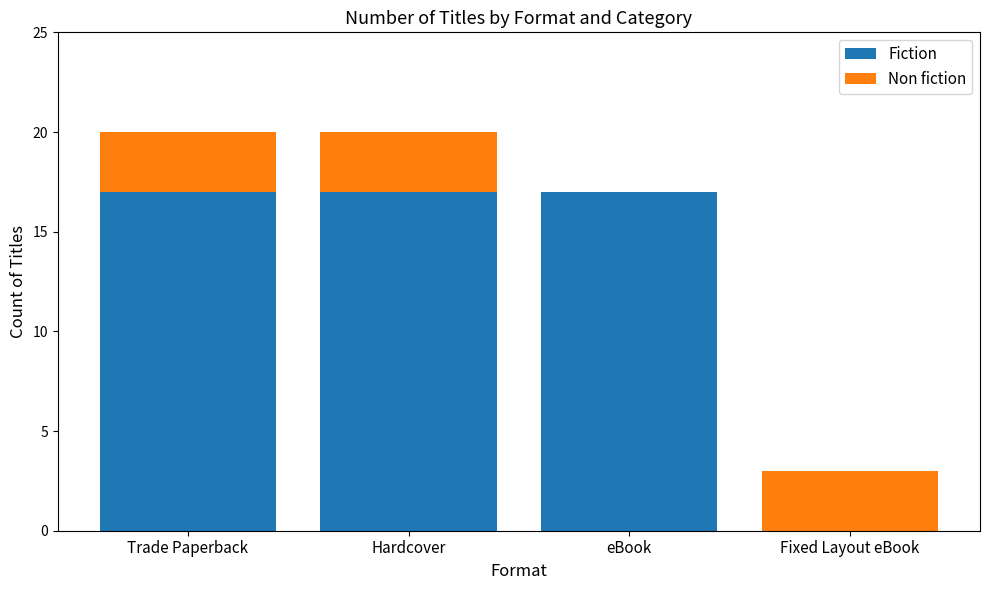

What is the total value across all series at Trade Paperback?

20